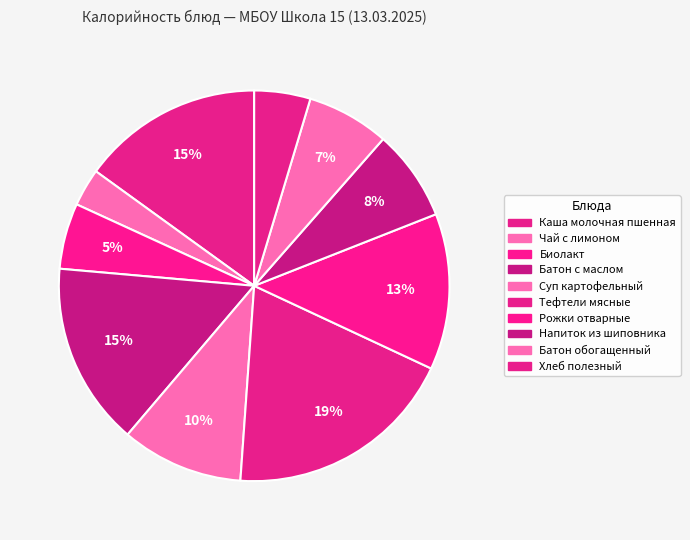

Which slice is the largest?

Тефтели мясные